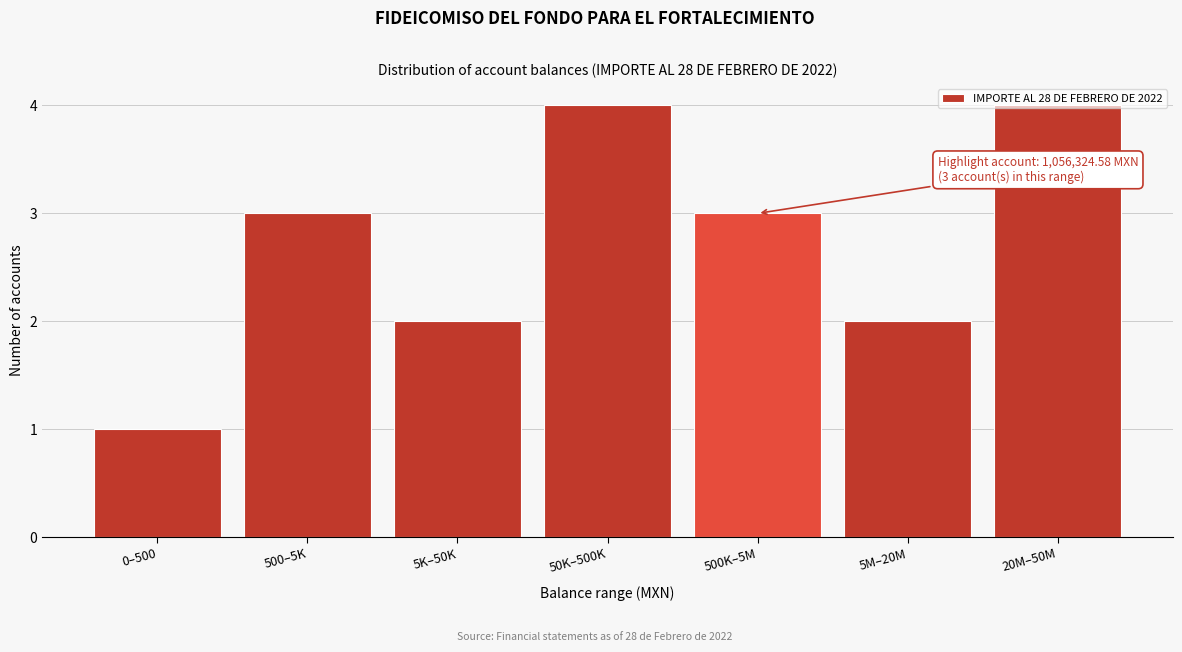

Which category has the lowest value across all series?

0–500